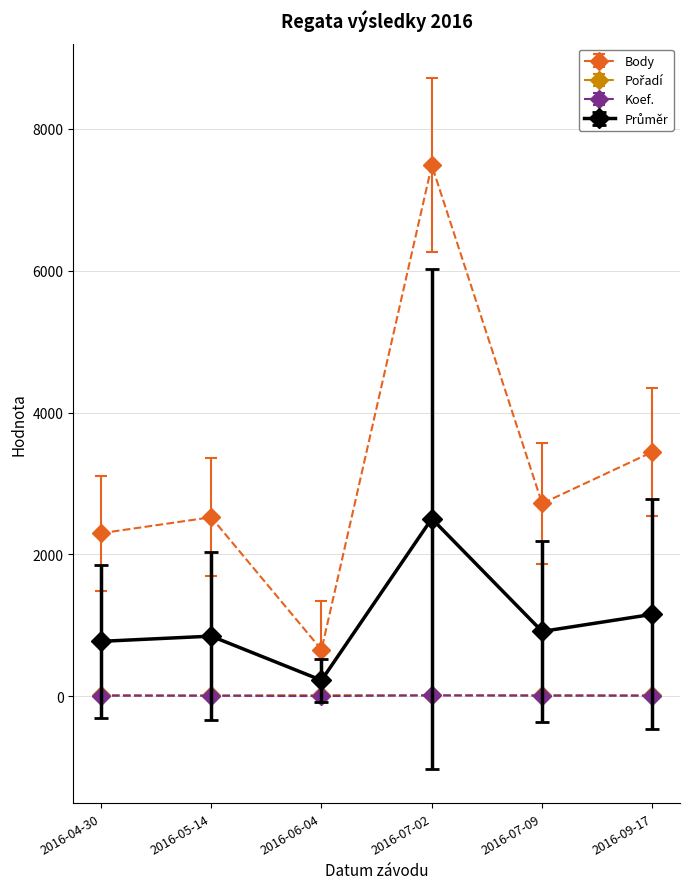

What is the label of the 2nd point from the right?

2016-07-09